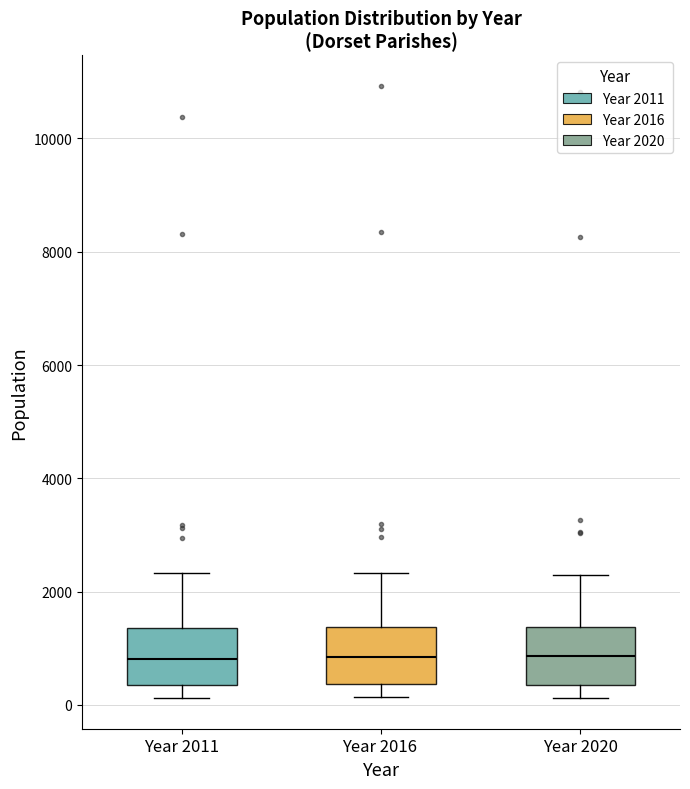

Reading left to right, read every box against the y-axis: the position of its median line, the range the box covers, and the ends of its whiskers. The values are not printed on the chart, so give them approximately, as read against the axis.

Year 2011: median 800, box 400 to 1400, whiskers 200 to 2400
Year 2016: median 800, box 400 to 1400, whiskers 200 to 2400
Year 2020: median 800, box 400 to 1400, whiskers 200 to 2200